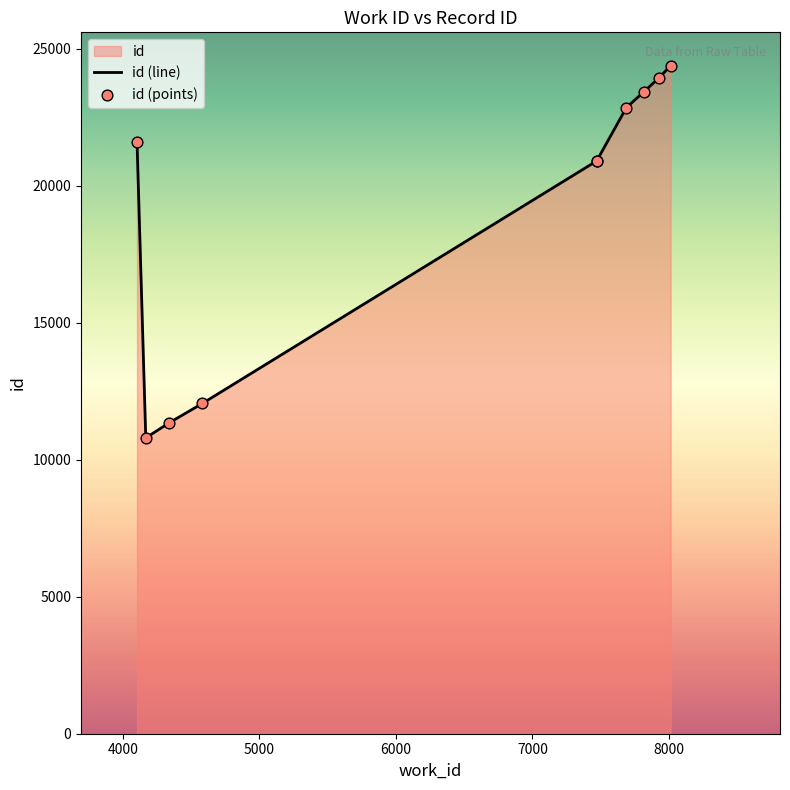

Which series contains the lowest Y value?

id (line)